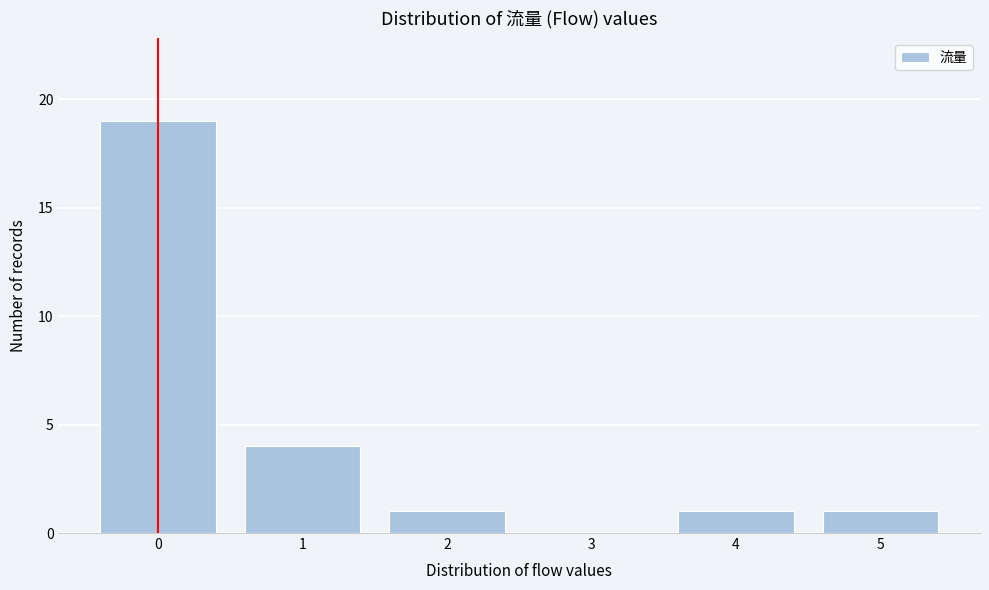

Reading right to left, list all the values displayed in this chart.

5=1	4=1	3=0	2=1	1=4	0=19